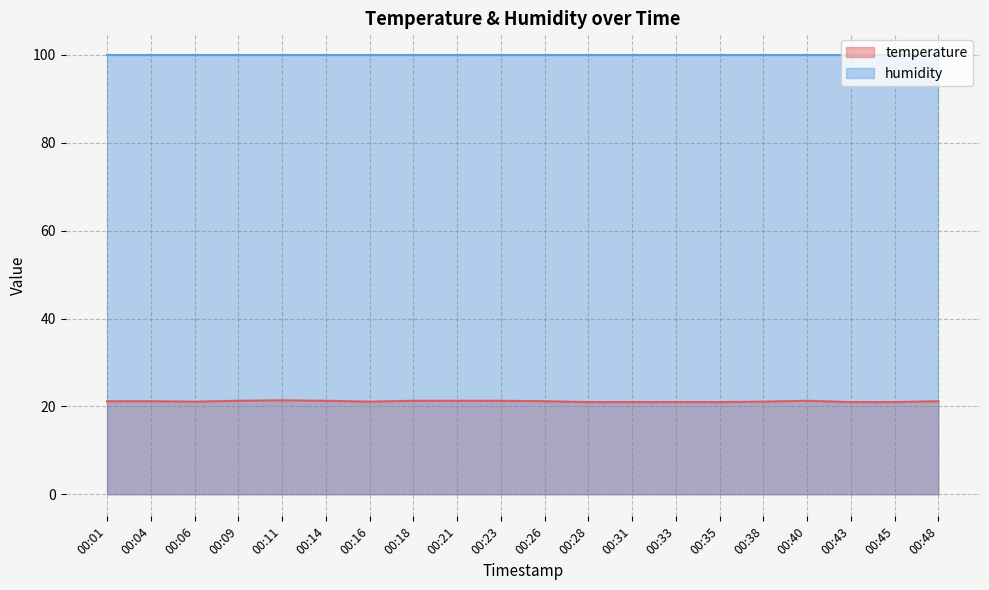

Does the chart display data point markers on the line(s)?

No